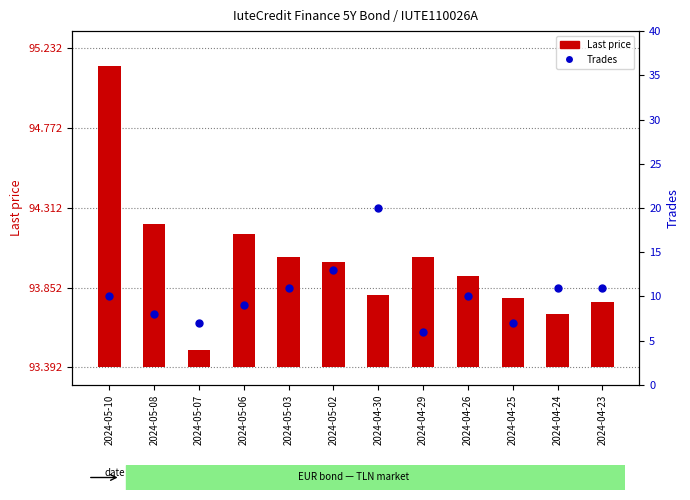

What is the maximum value shown in the chart?

20.0